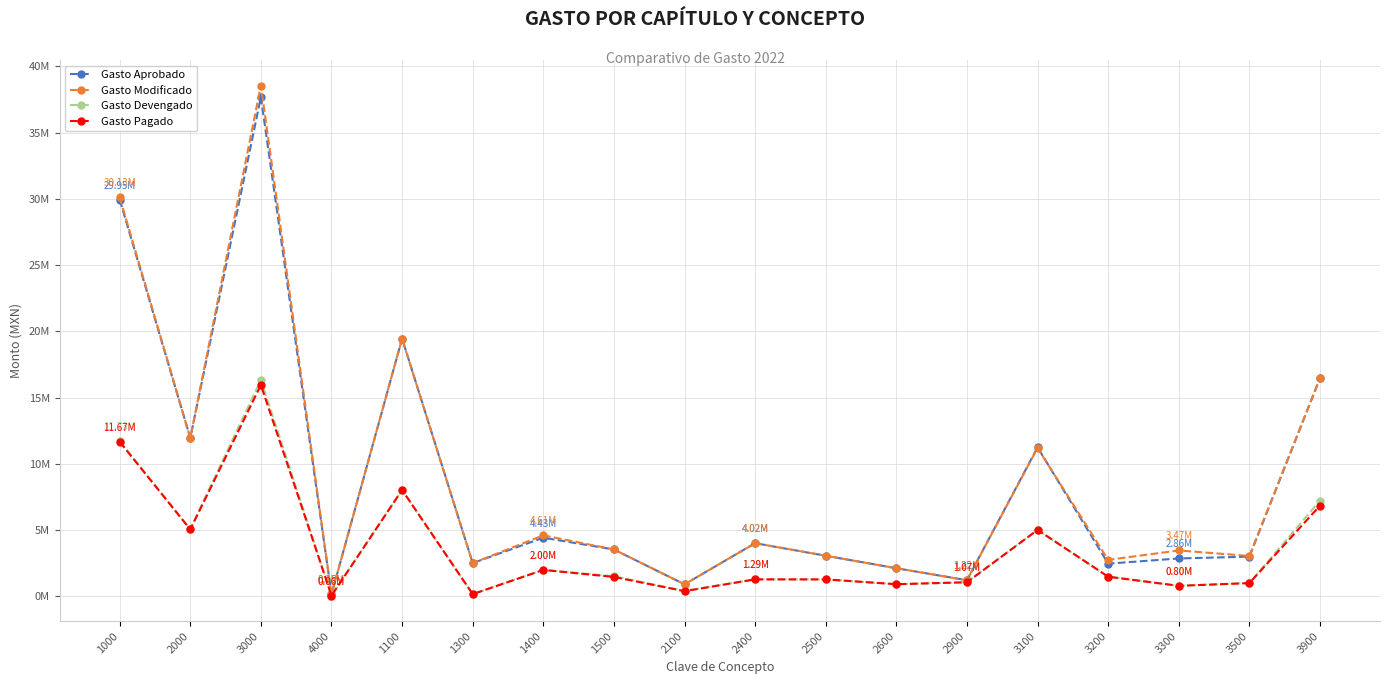

What is the label of the 12th point from the right?

1400